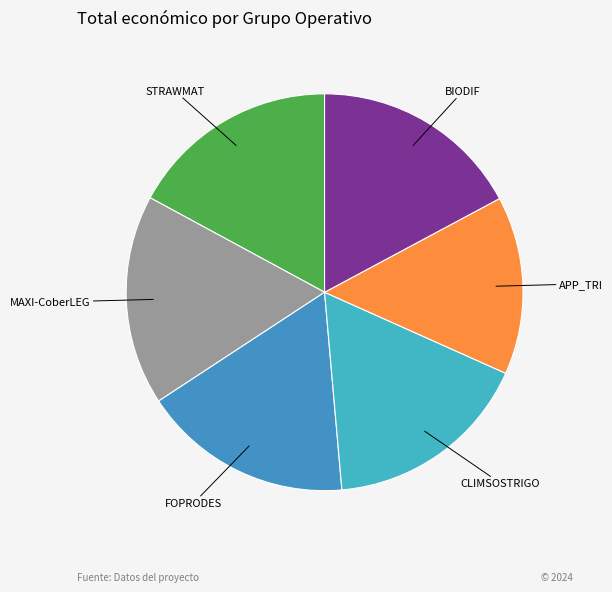

Is the sum of MAXI-CoberLEG and FOPRODES greater than half?

No